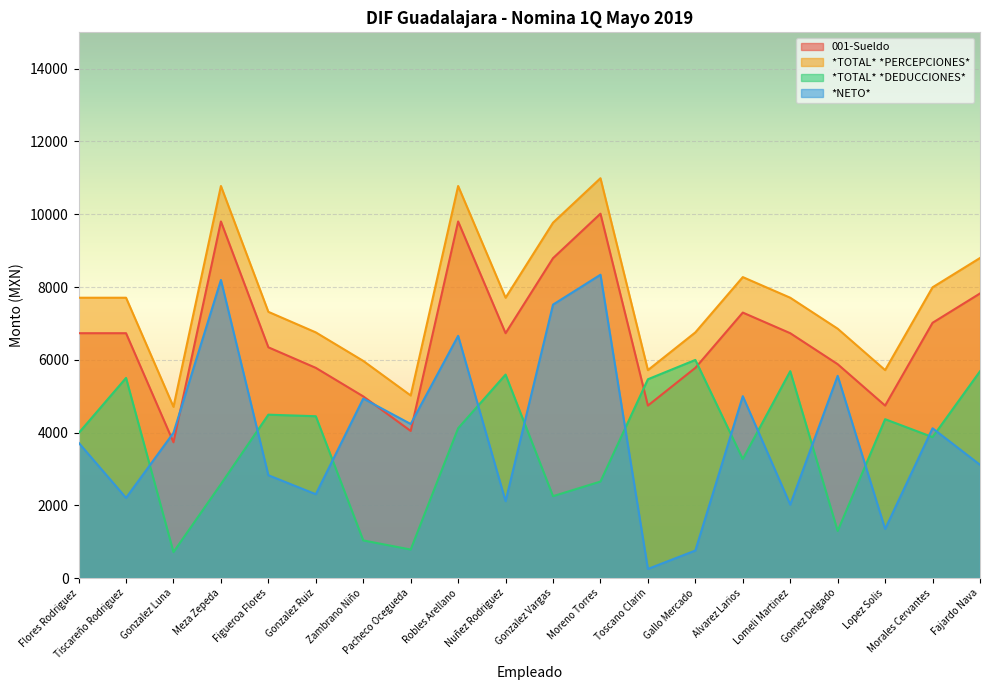

What is the minimum value for *TOTAL* *DEDUCCIONES*?

713.9